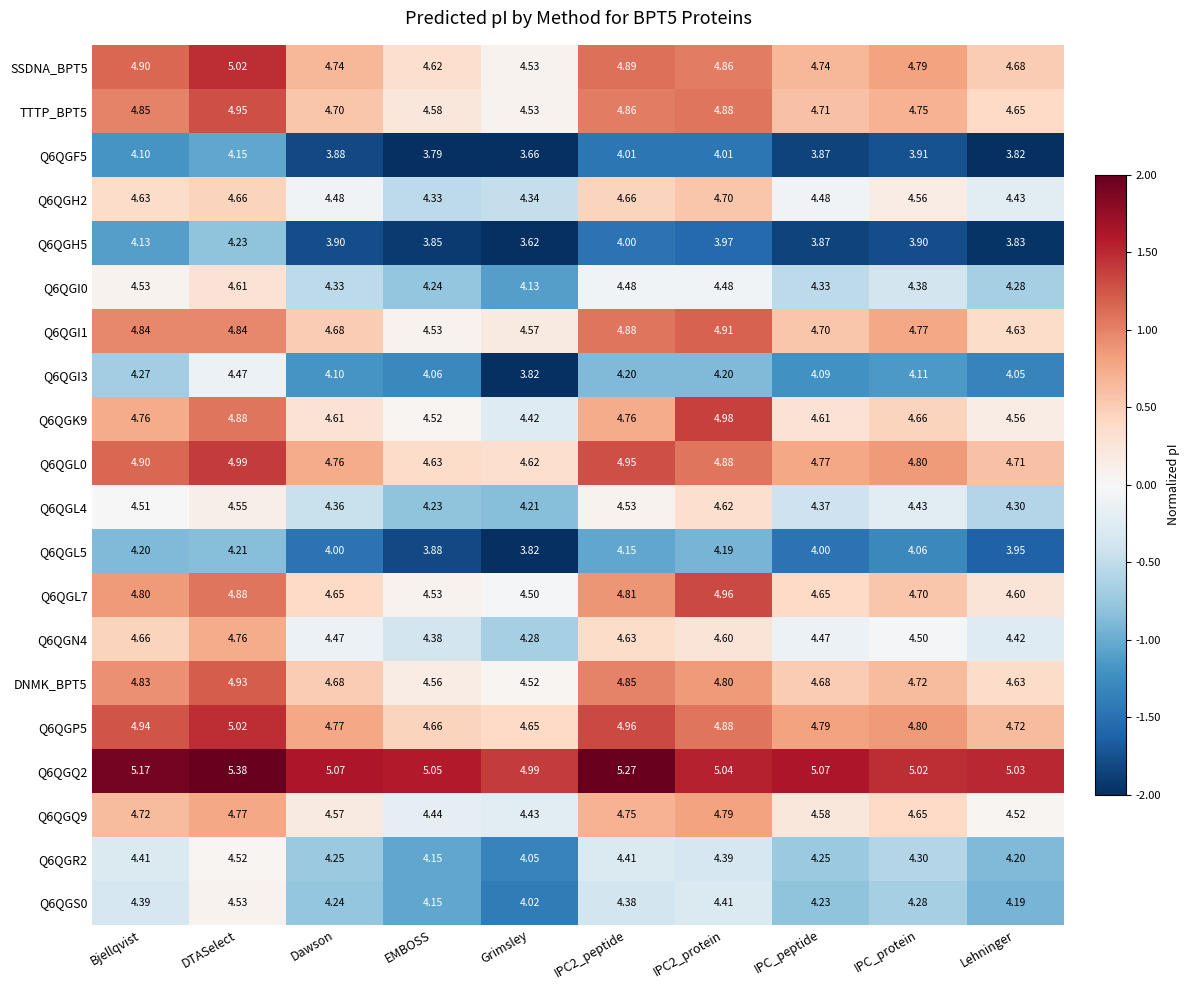

Where is Q6QGQ9 nearest to the value 4?

Grimsley